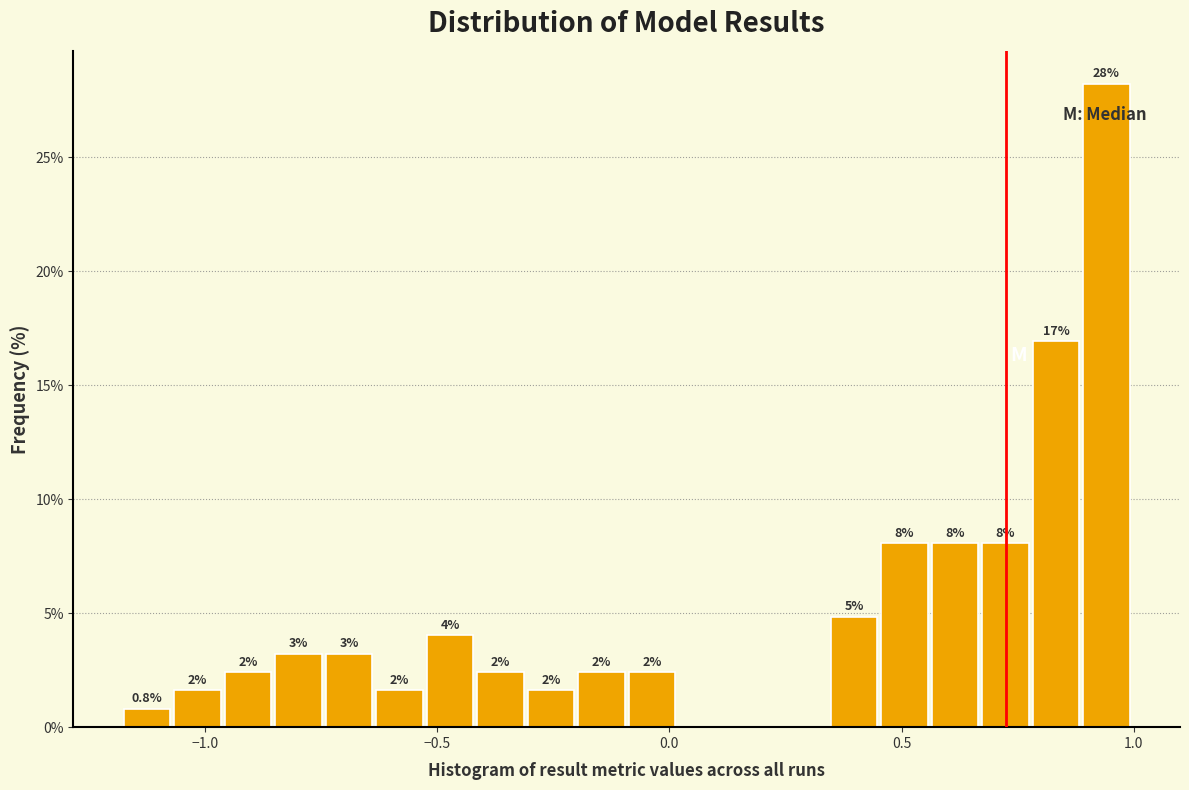

Around what value on the x-axis is the tallest bar? Give the approximate position of its centre, as read against the axis.

0.95